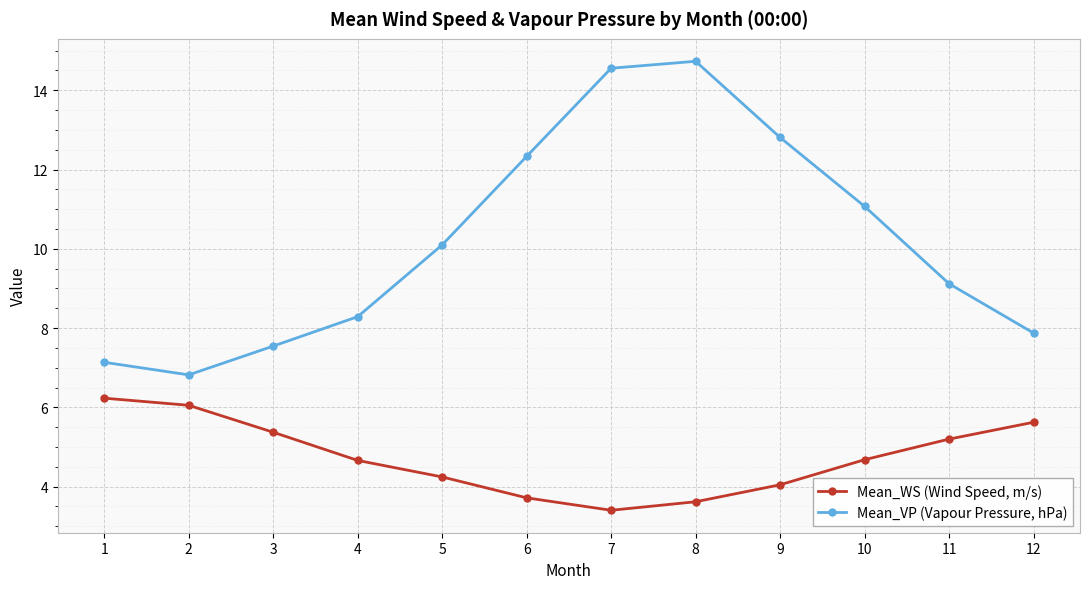

What is the difference between the Mean_WS (Wind Speed, m/s) values at 12 and 1?

0.6